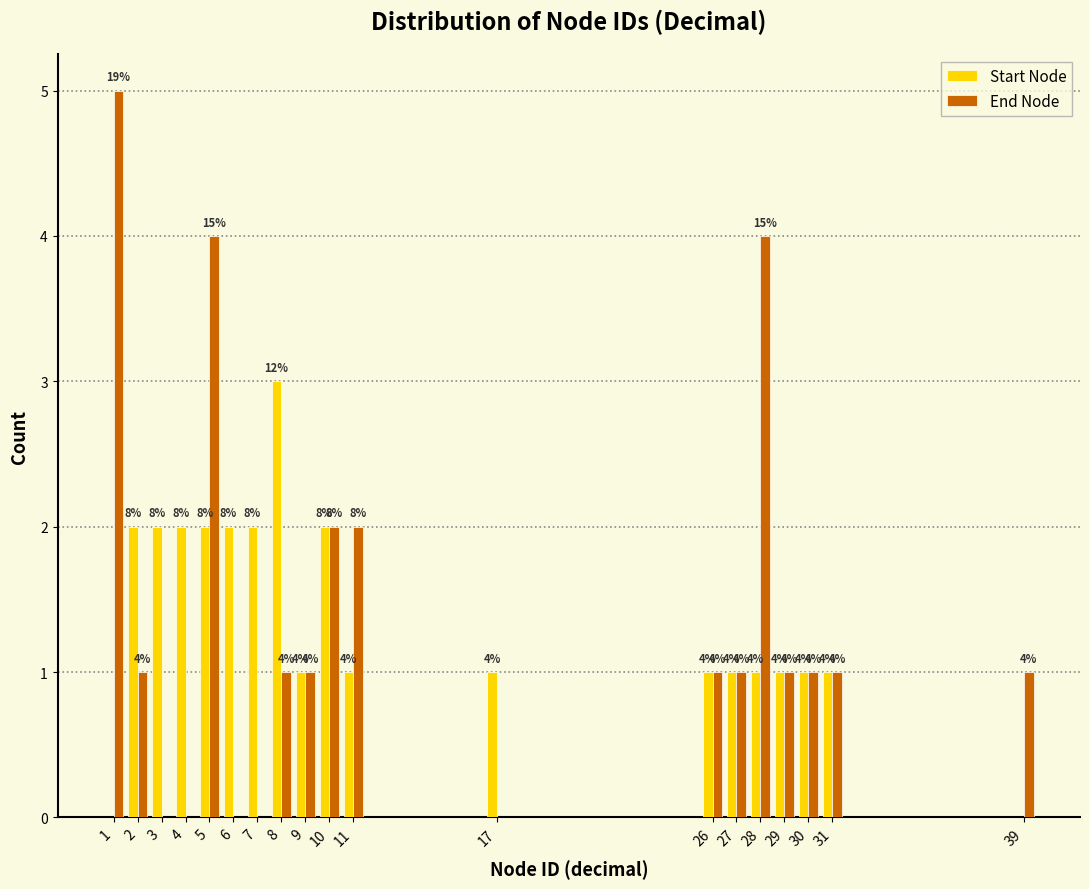

Reading left to right, what are all the values shown in this chart?

Start Node: 1=0	2=2	3=2	4=2	5=2	6=2	7=2	8=3	9=1	10=2	11=1	17=1	26=1	27=1	28=1	29=1	30=1	31=1	39=0
End Node: 1=5	2=1	3=0	4=0	5=4	6=0	7=0	8=1	9=1	10=2	11=2	17=0	26=1	27=1	28=4	29=1	30=1	31=1	39=1